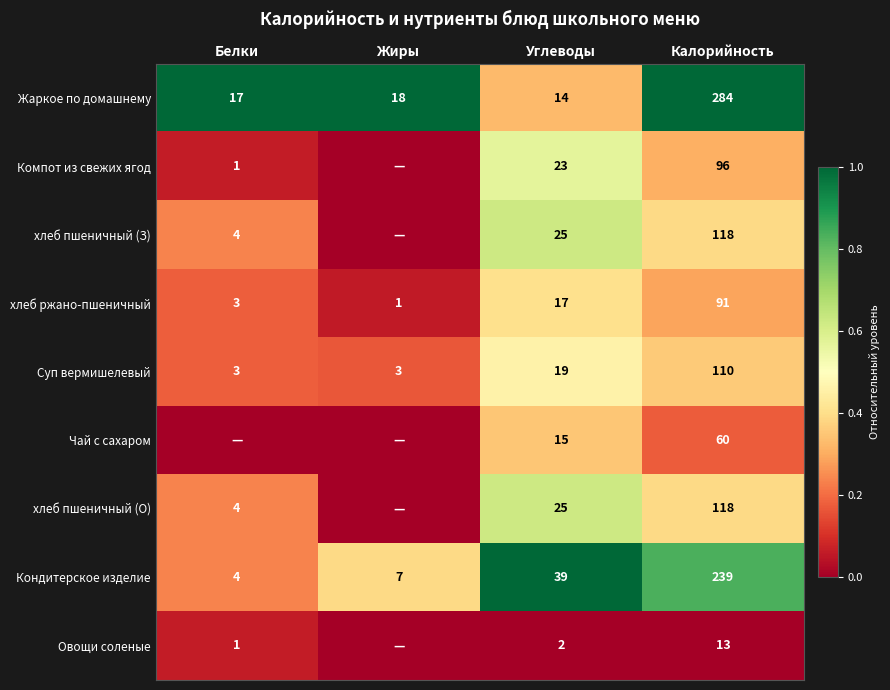

Is the value of хлеб пшеничный (О) at Калорийность greater than the value of Суп вермишелевый at Жиры?

Yes